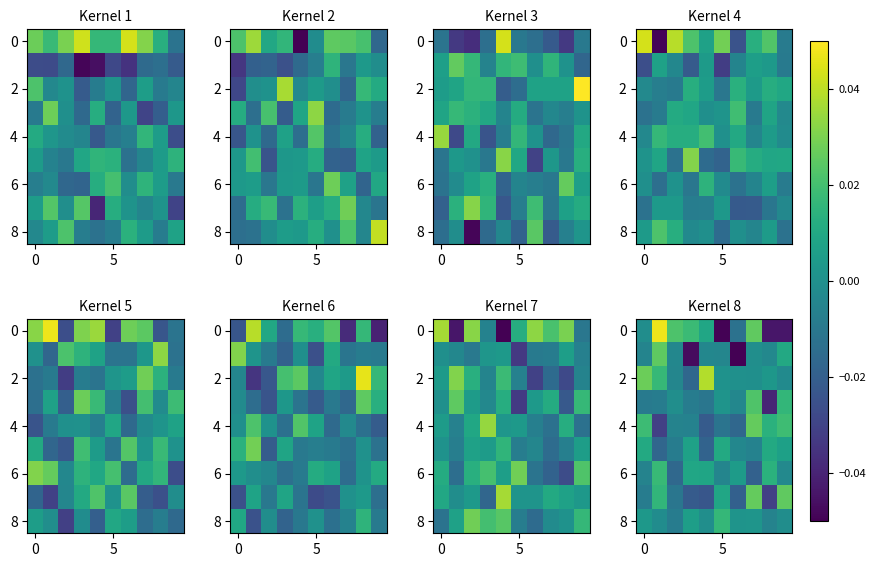

True or false: 6 has a value of -0.0 at 0.

False